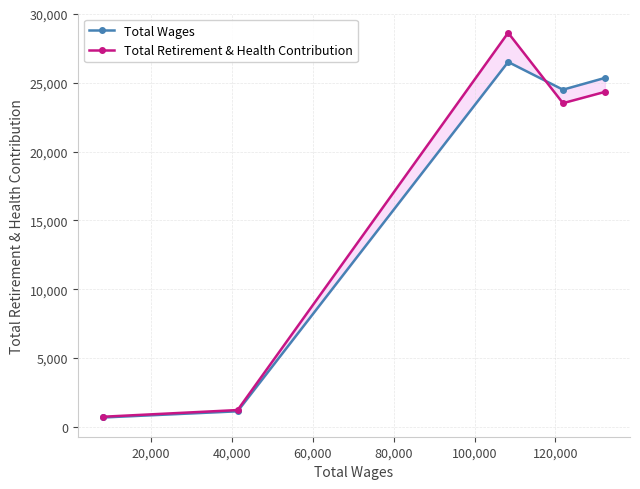

What are all the series names shown in the legend?

Total Wages, Total Retirement & Health Contribution